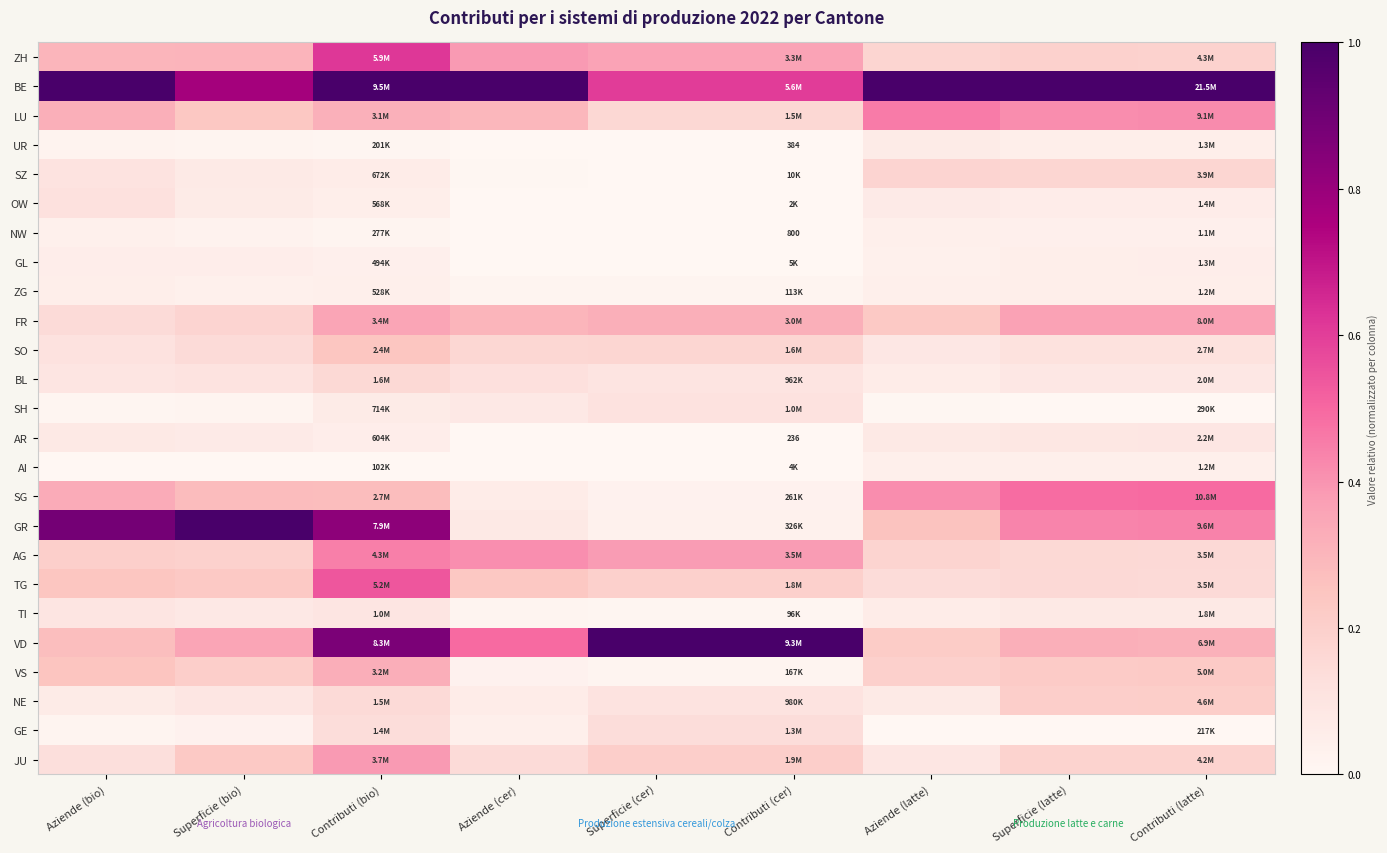

Is it true that ZG equals 0.0 at Aziende (bio)?

False